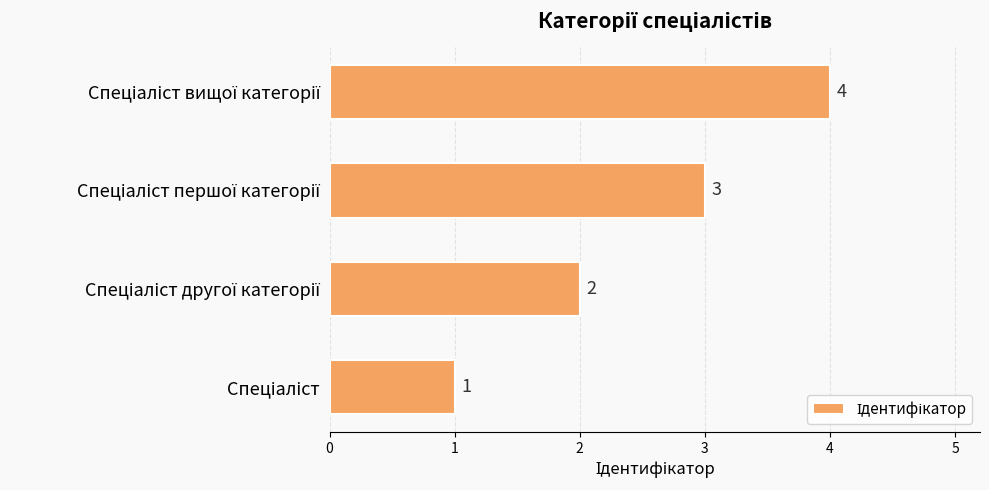

Count the values in the range 2 to 4.

3